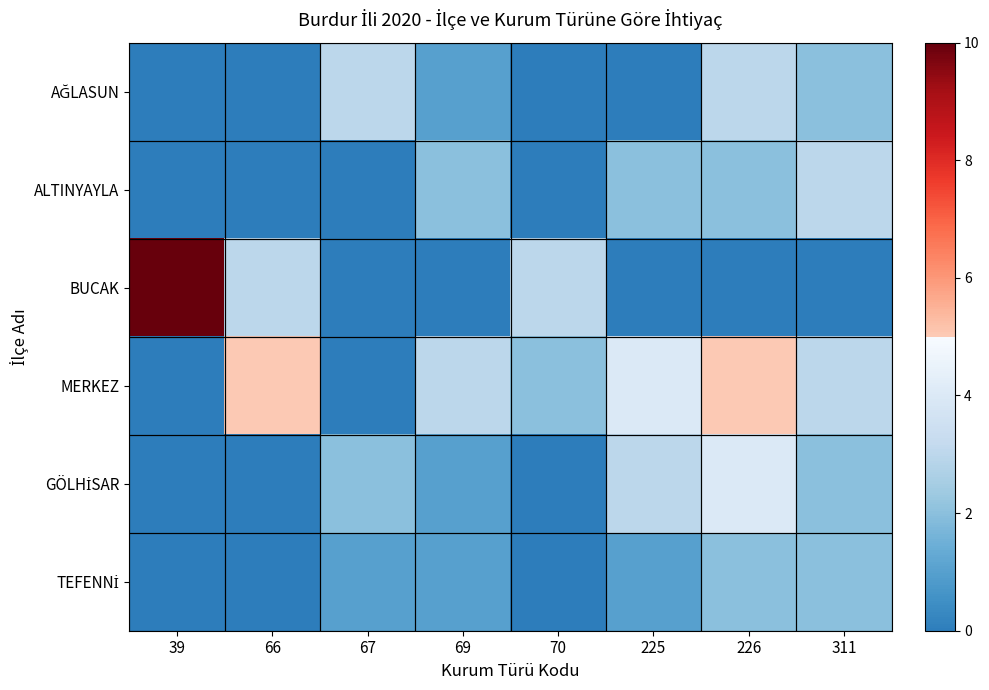

How many series are shown in this chart?

6